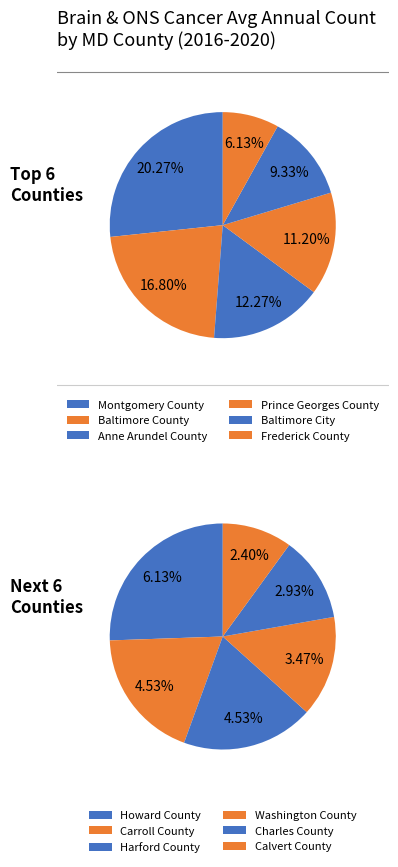

What percentage is the Montgomery County slice, to the nearest percent?

20%